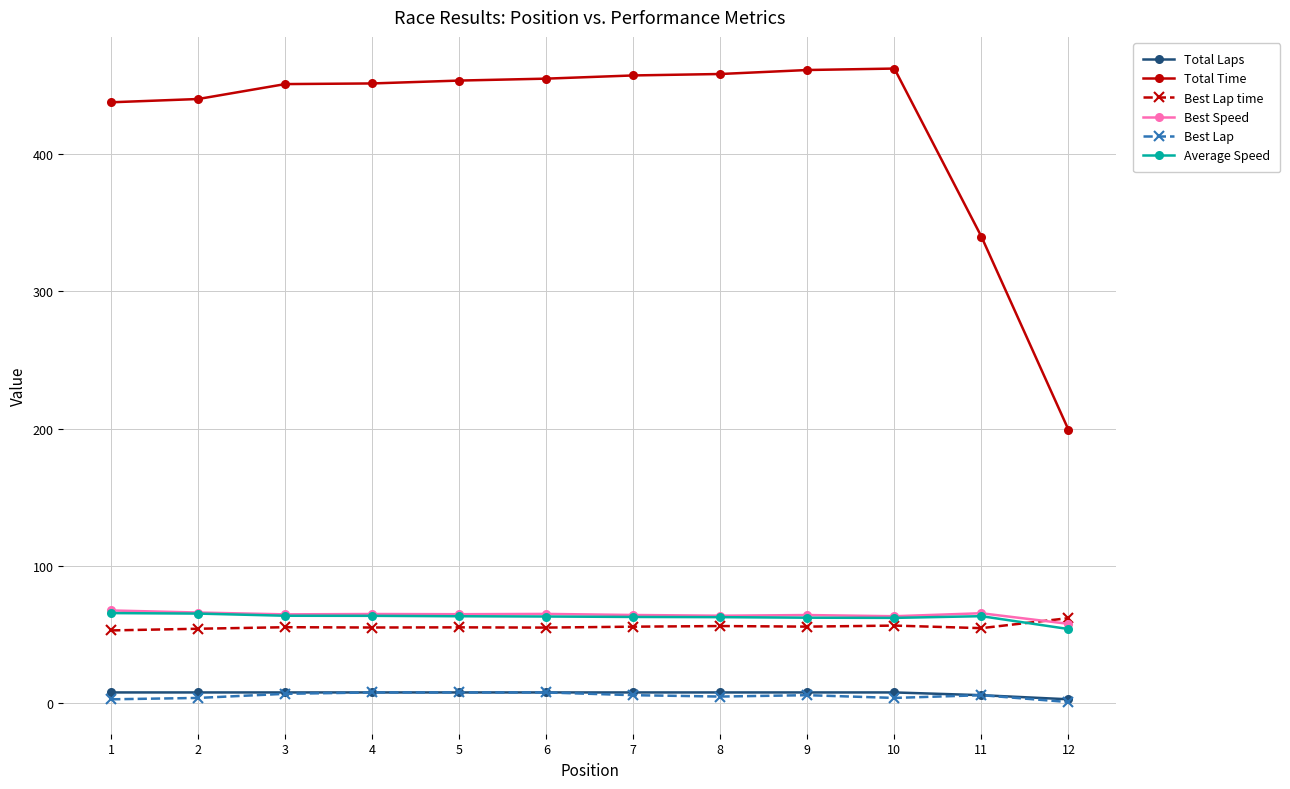

Count the number of categories in the chart.

12